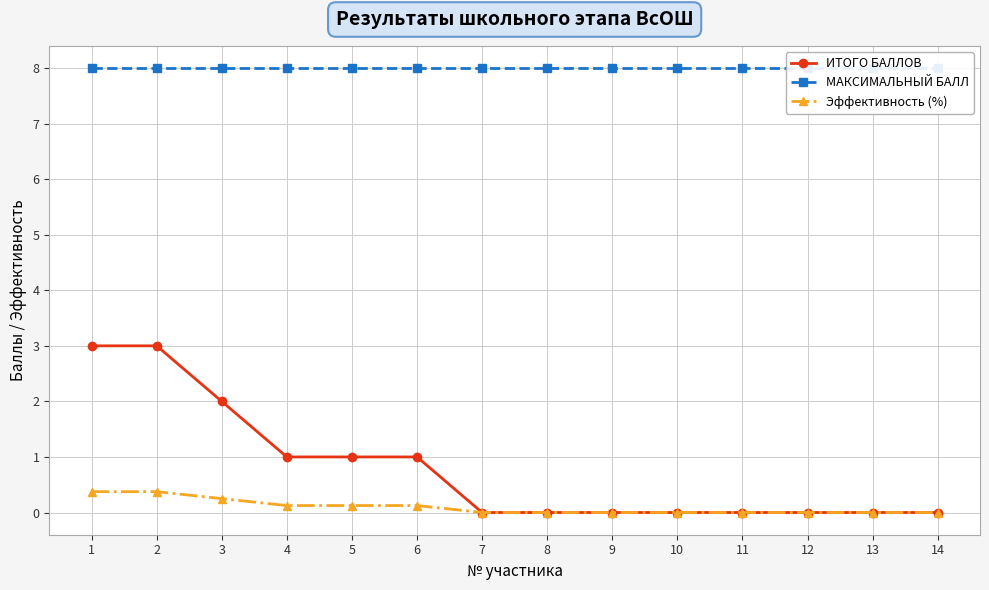

Which series changed the most between 4 and 13?

ИТОГО БАЛЛОВ